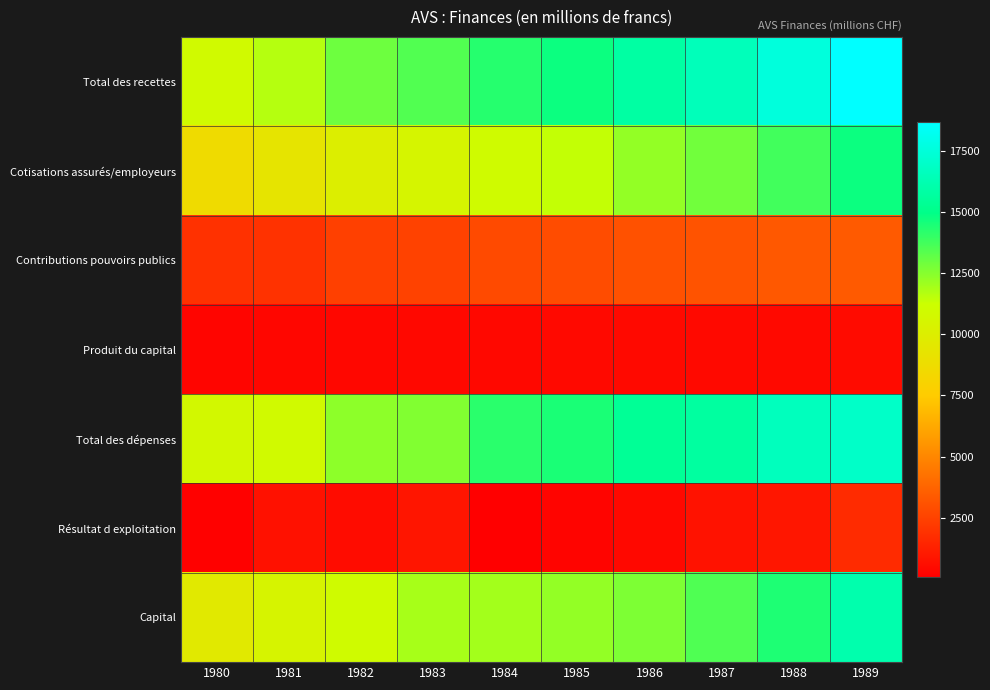

Which series has the widest spread of values?

Total des recettes